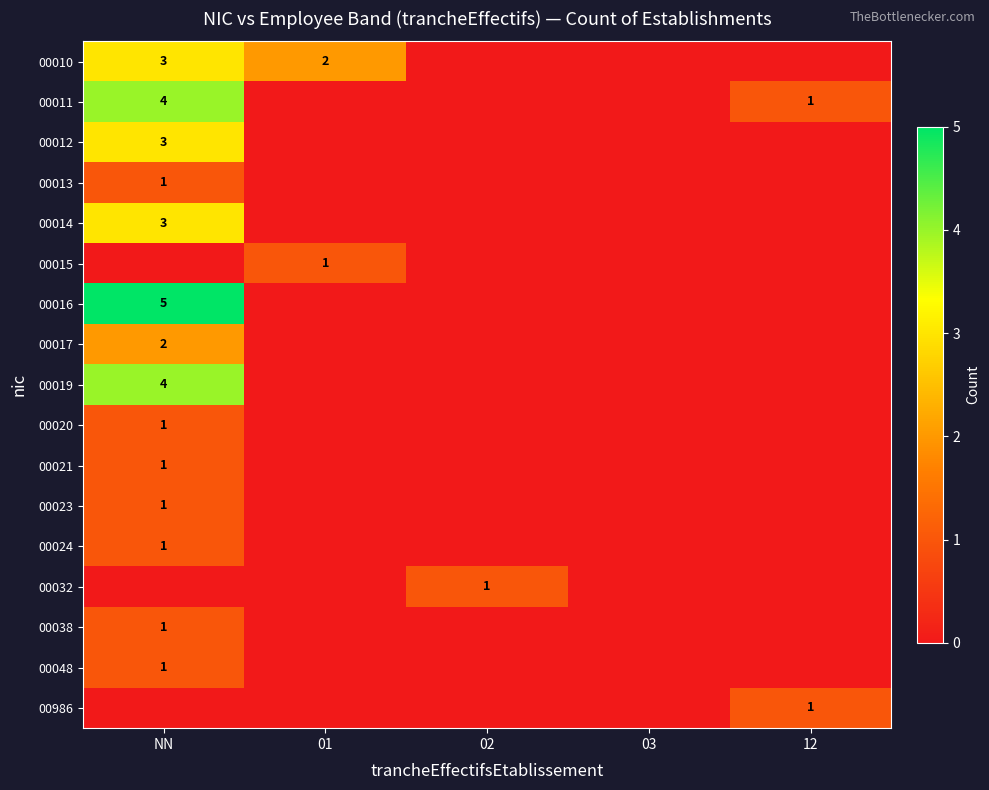

The 00012 series shows 3 at NN. True or false?

True